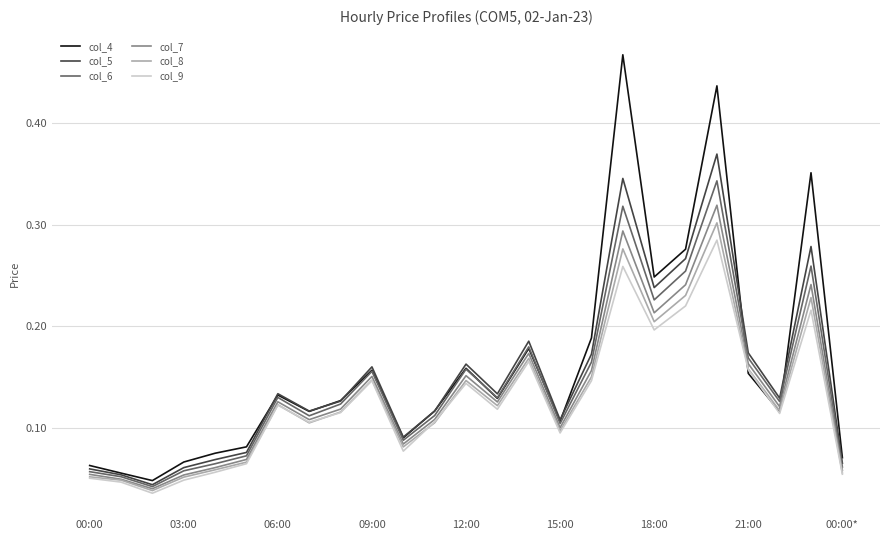

Which series has the largest range (max minus min)?

col_4